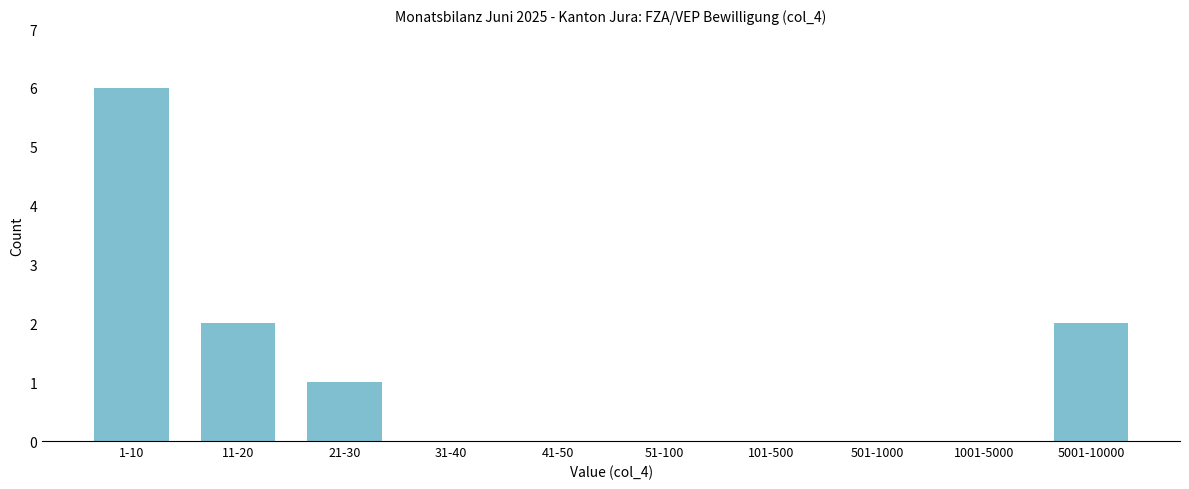

Reading right to left, what are all the values shown in this chart?

5001-10000=2	1001-5000=0	501-1000=0	101-500=0	51-100=0	41-50=0	31-40=0	21-30=1	11-20=2	1-10=6